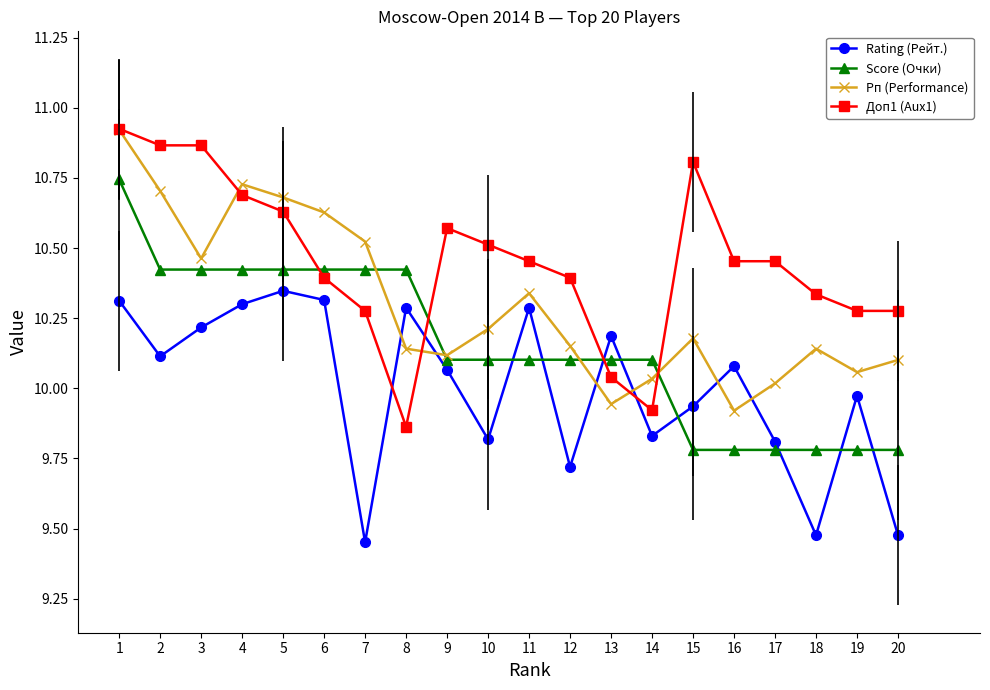

Where do Рп (Performance) and Rating (Рейт.) first cross each other?

7 and 8